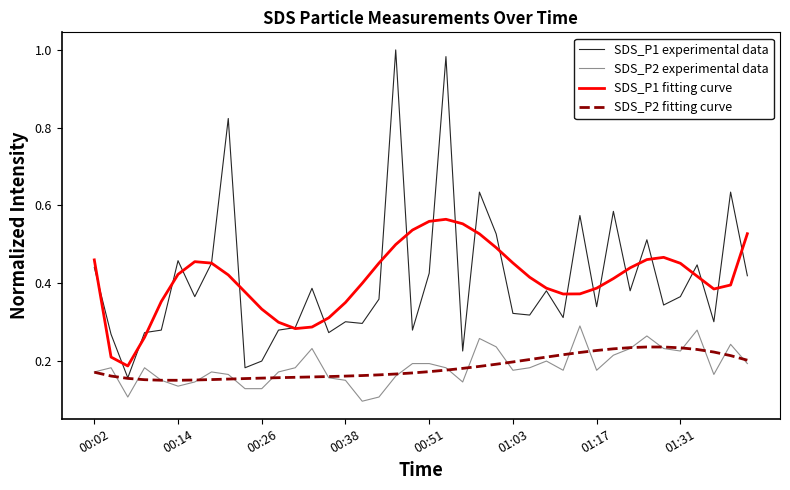

Does the chart display data point markers on the line(s)?

No